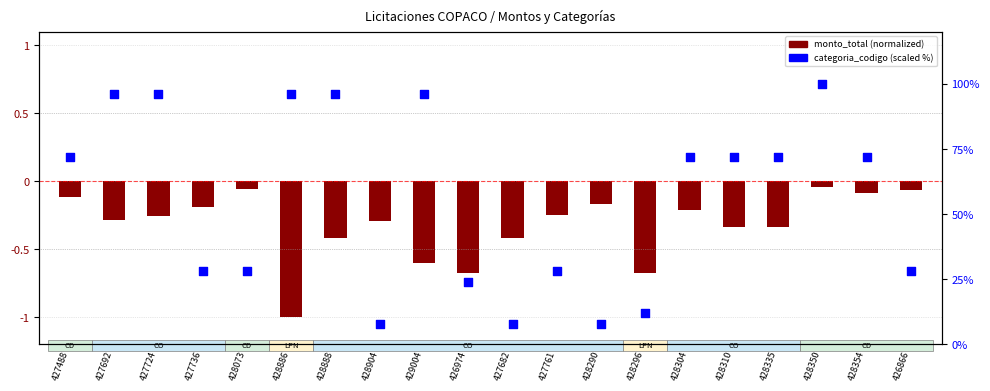

What is the total value across all series at 426866?

27.9